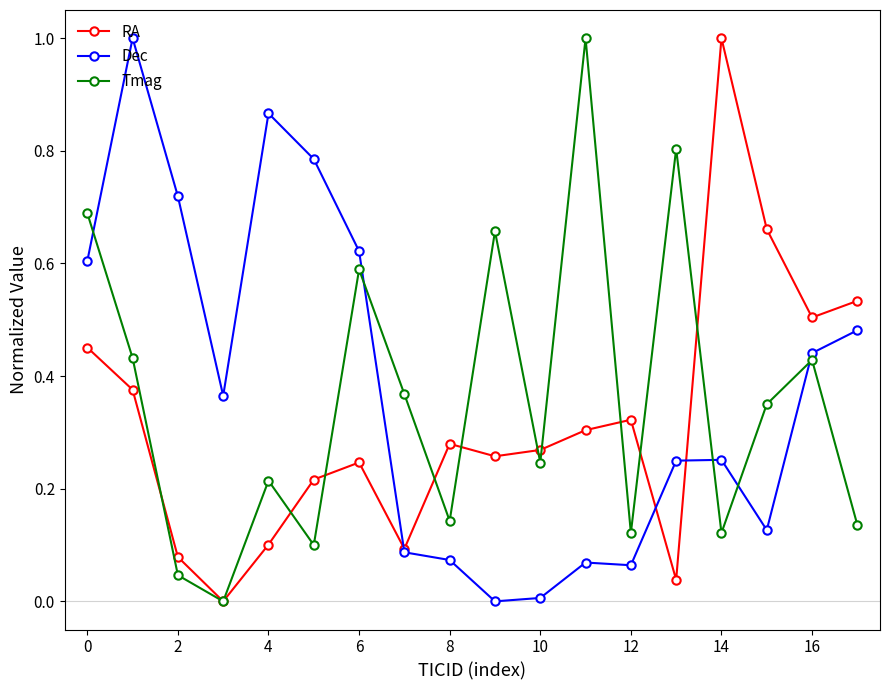

True or false: Dec has more than 1 points higher than both neighbors.

True